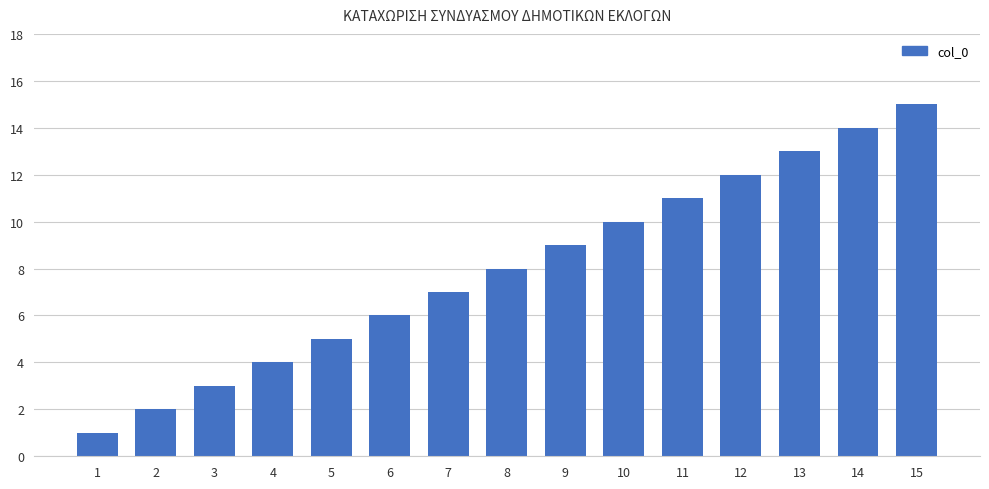

What is the minimum value shown in the chart?

1